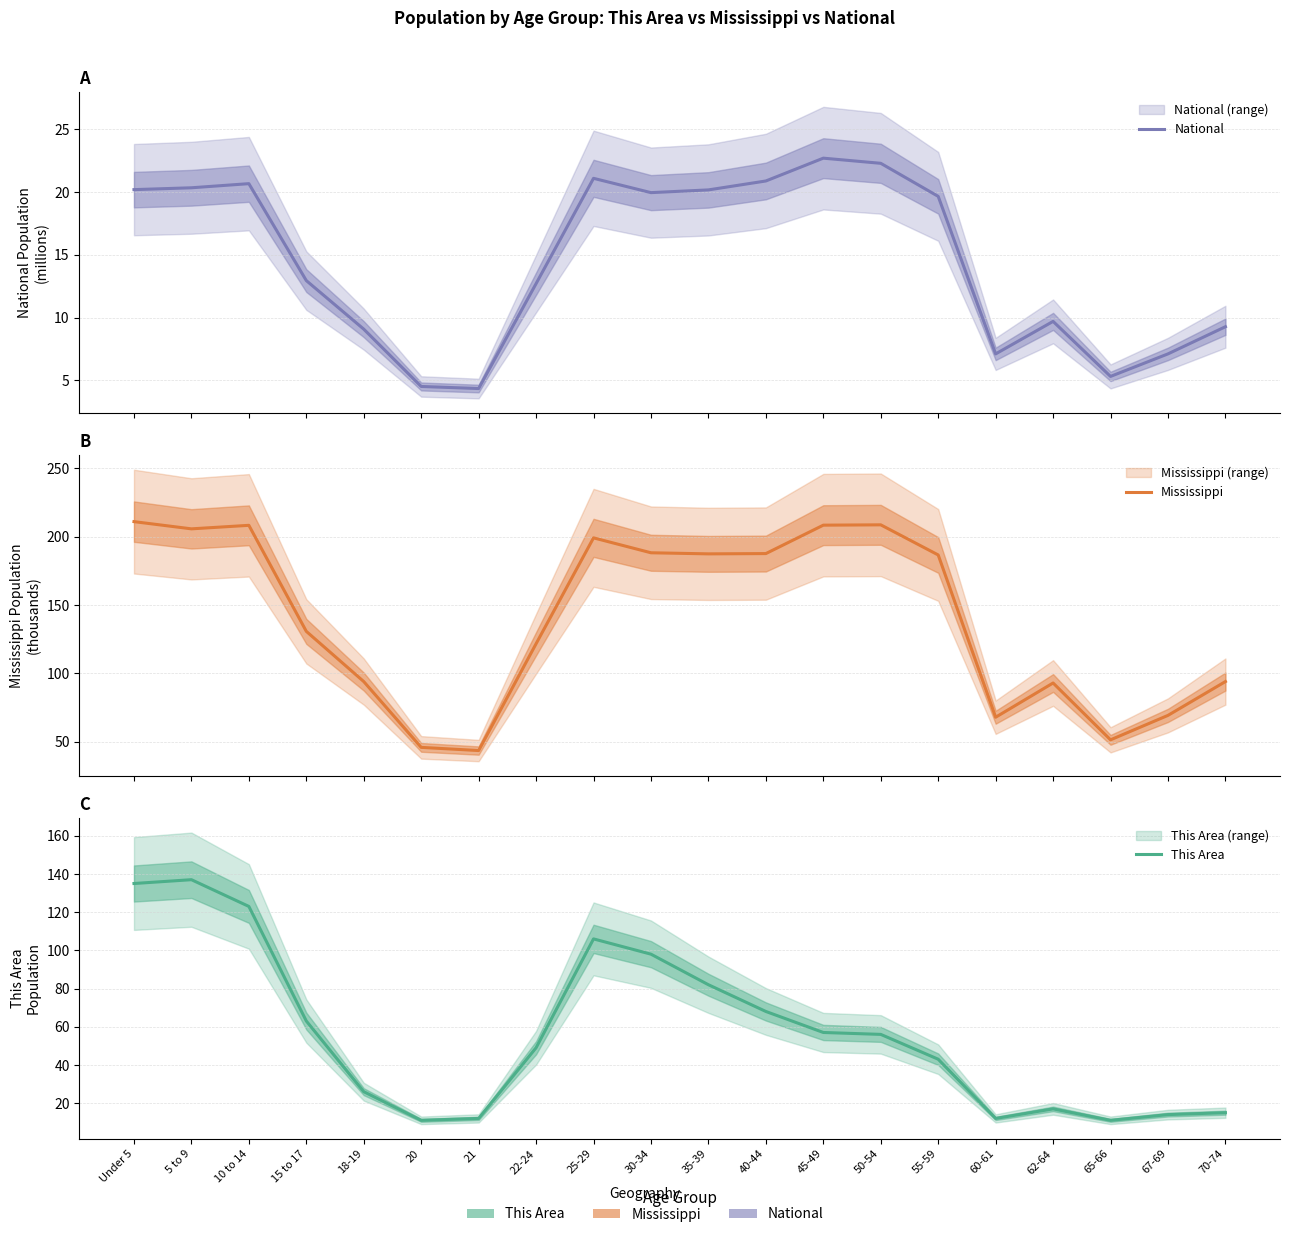

What is the value of the Mississippi point at the 6th from the left?

45.8